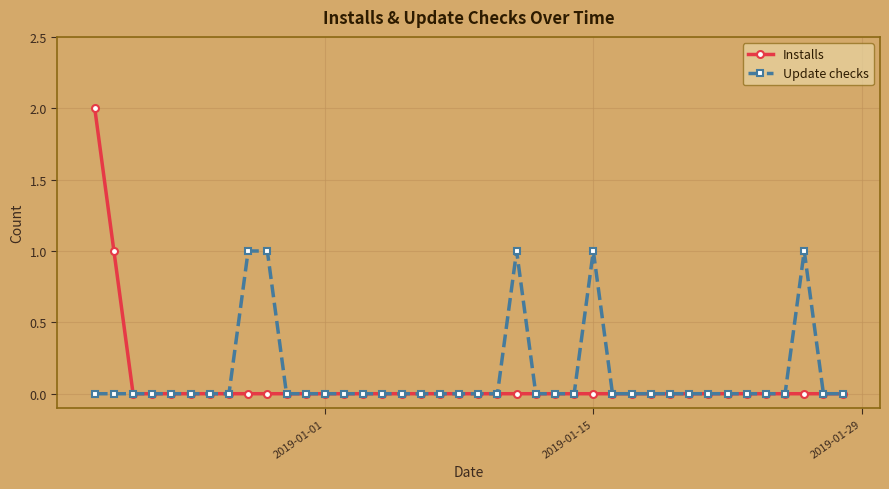

Rank the series by their maximum value, from lowest to highest.

Update checks, Installs